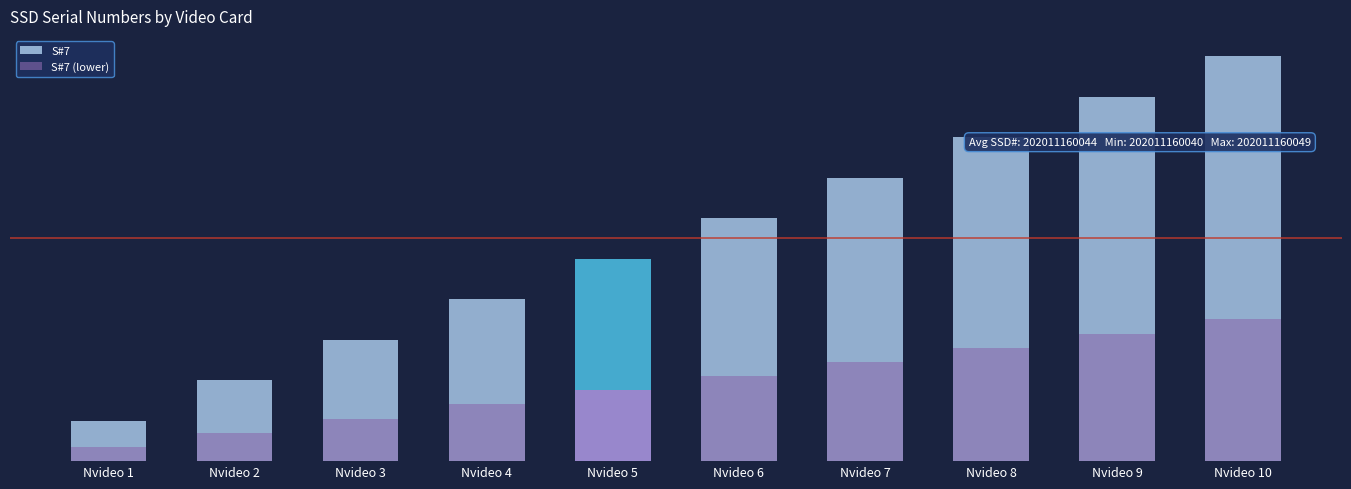

At which label is S#7 (lower) closest to 1?

Nvideo 3